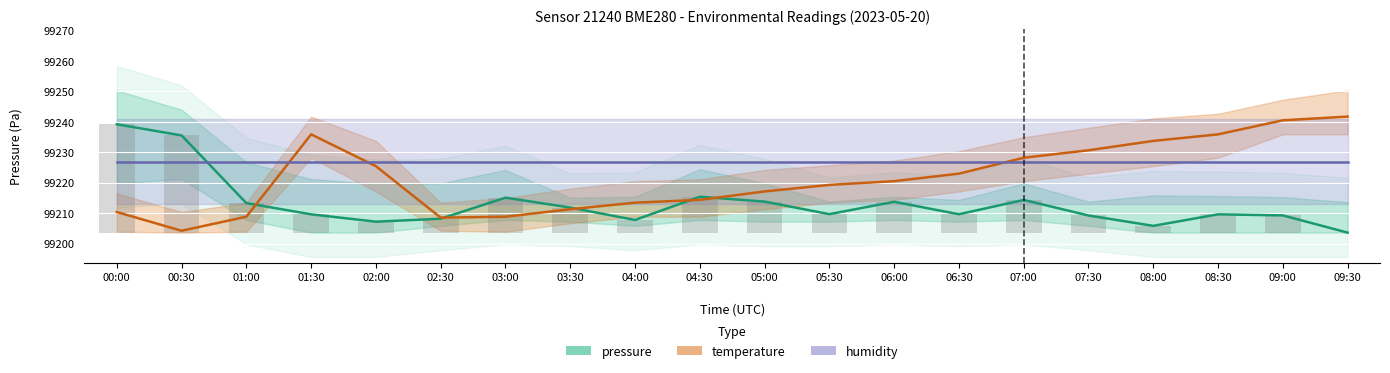

At which category is the sum across all series the highest?

09:00